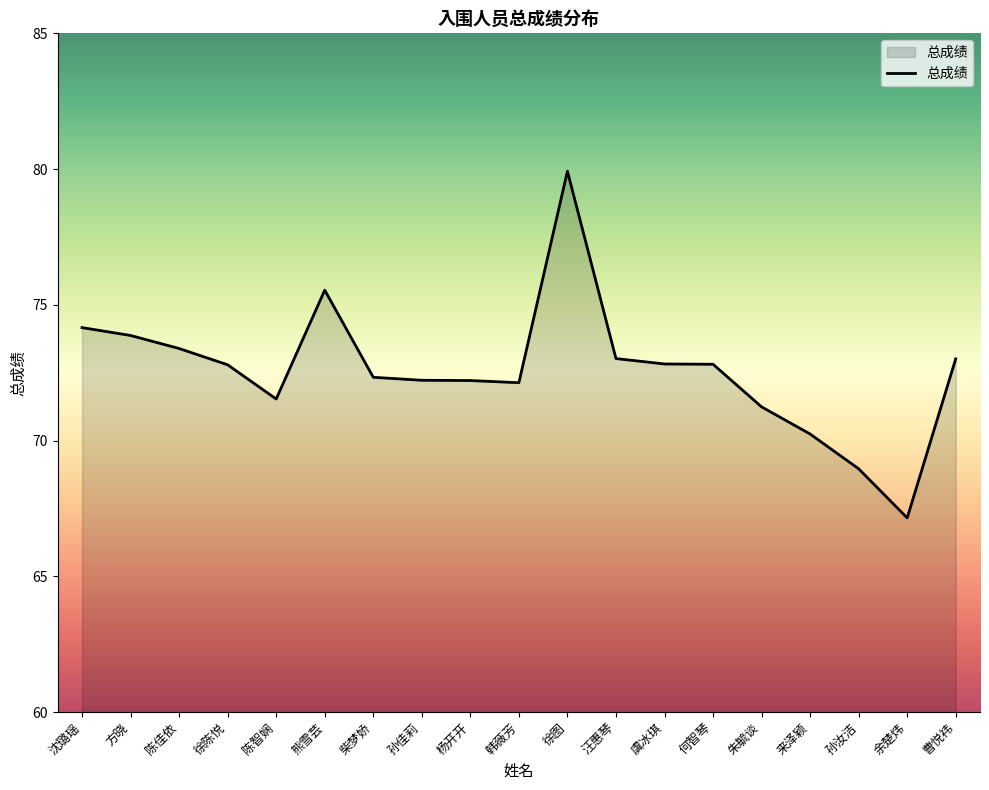

What position from the left is 方晓?

2